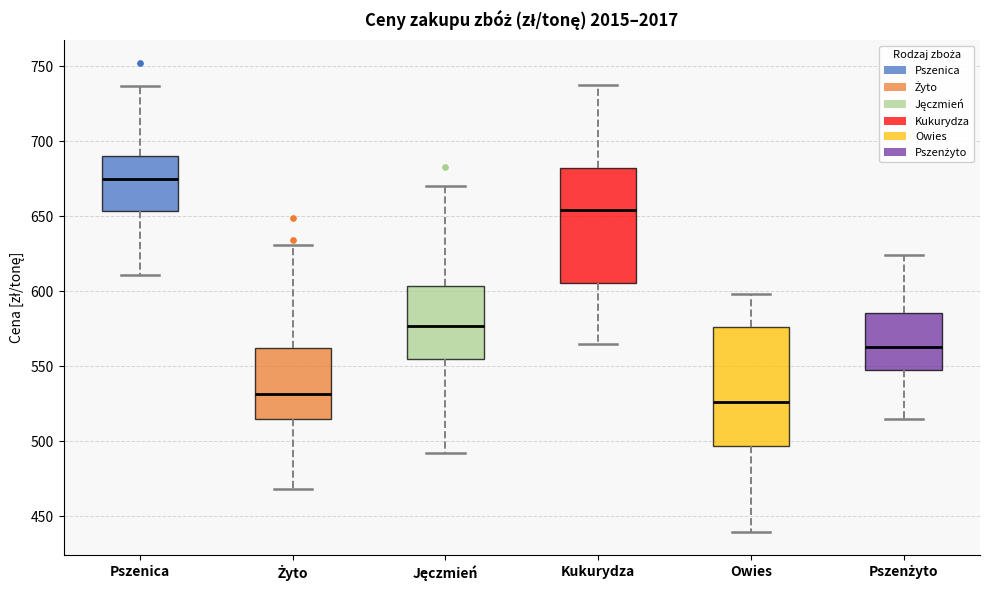

Where is the lower edge of the box for Żyto on the y-axis? The values are not printed on the chart, so give them approximately, as read against the axis.

515